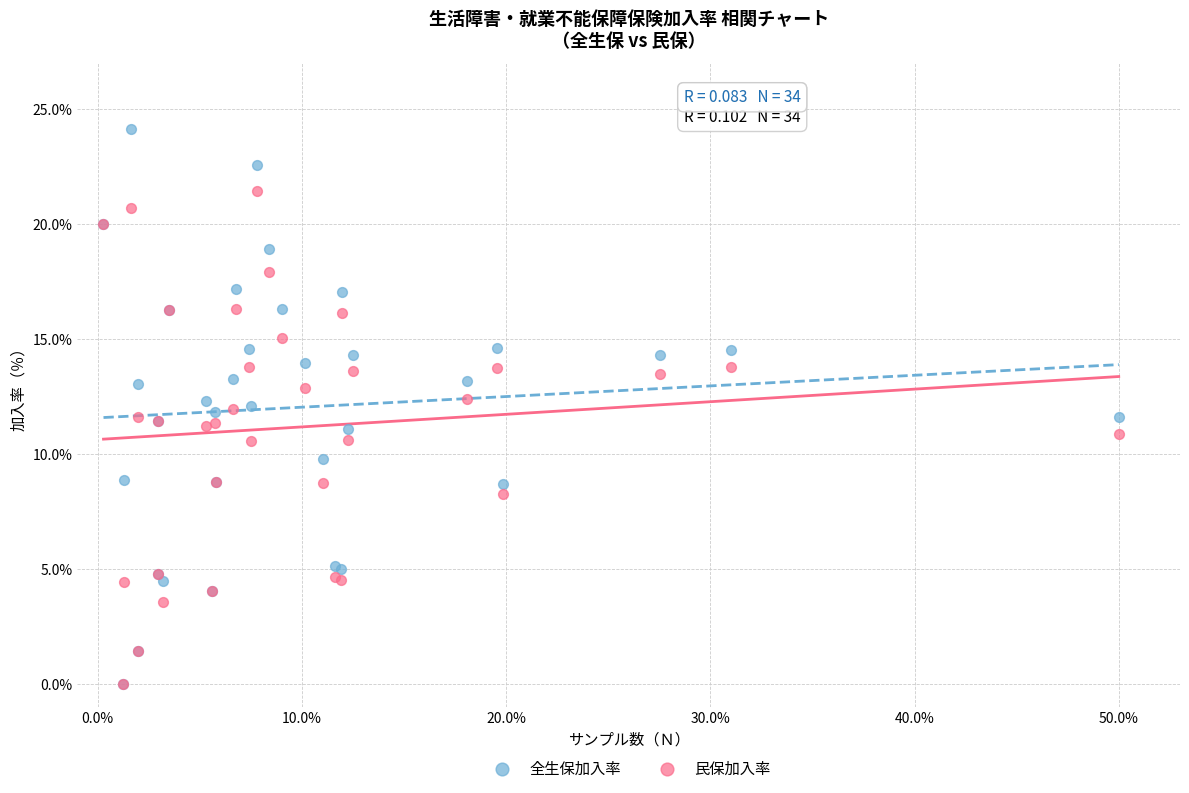

What are all the series names shown in the legend?

全生保加入率, 民保加入率